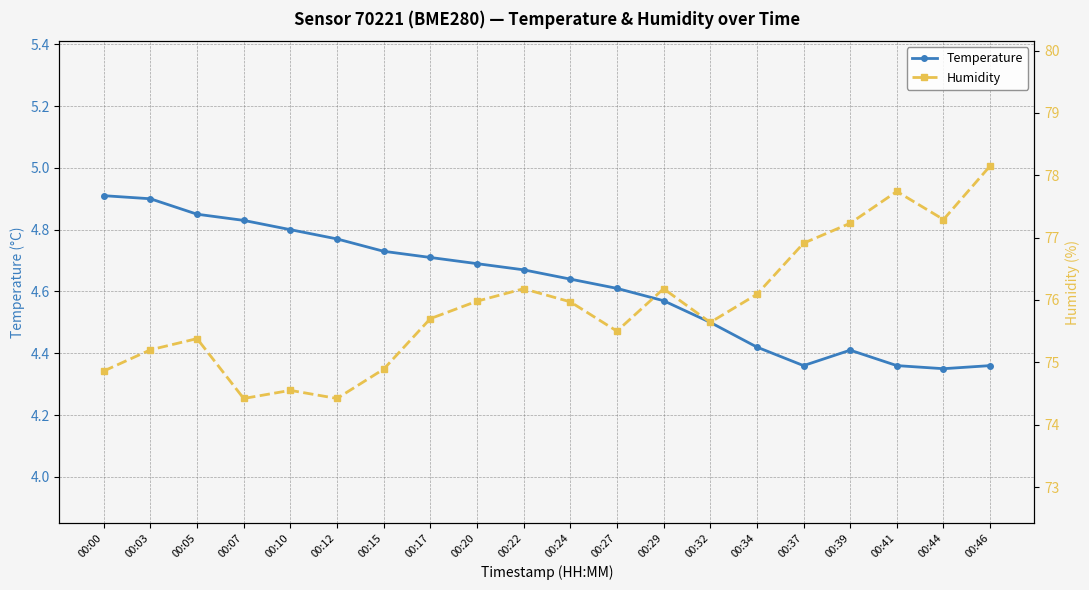

What is the sum of the Temperature values at 00:32 and 00:37?

8.9